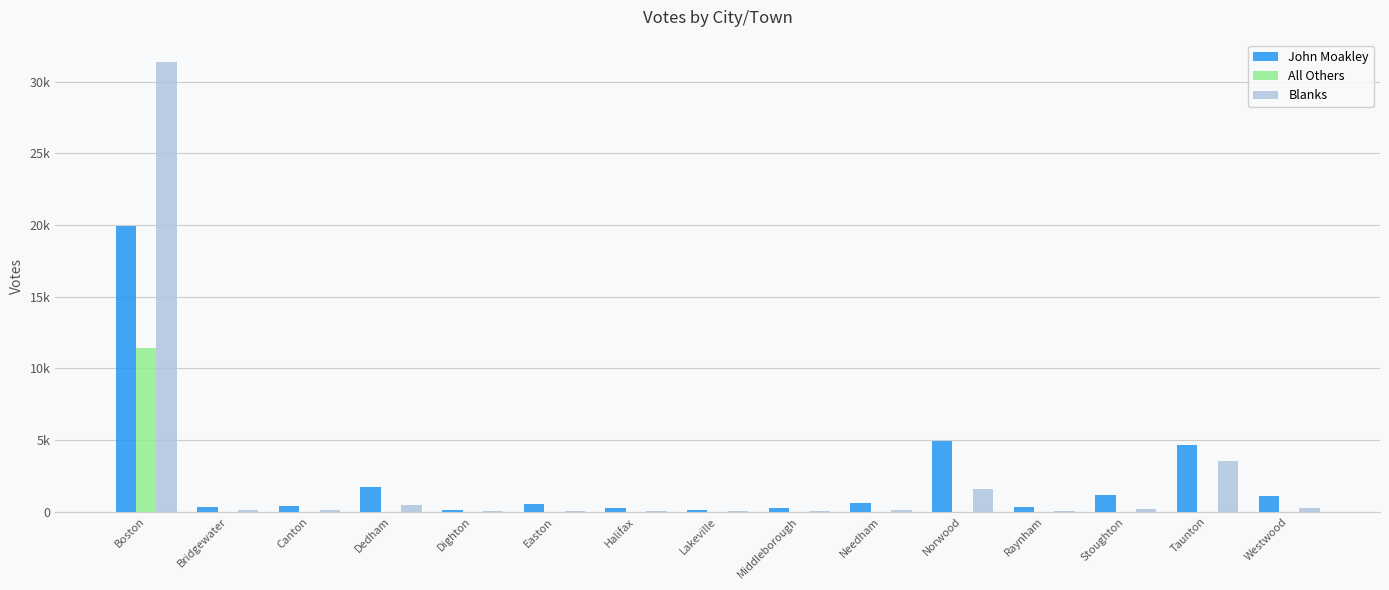

At how many categories does at least one series exceed 22480?

1